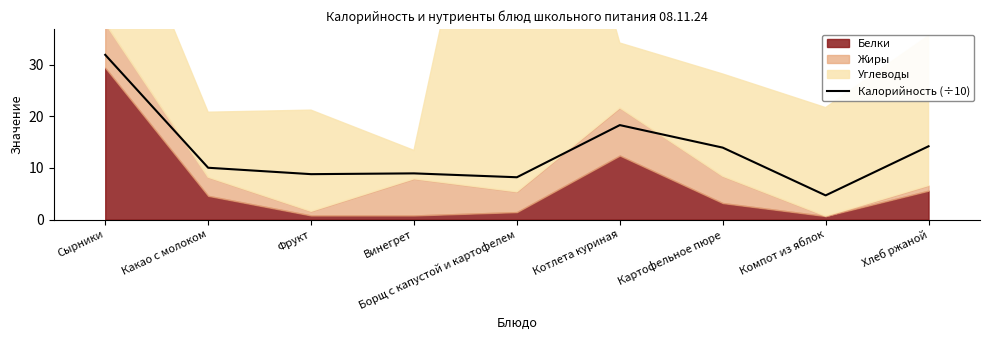

Read the value at Компот из яблок.

4.7